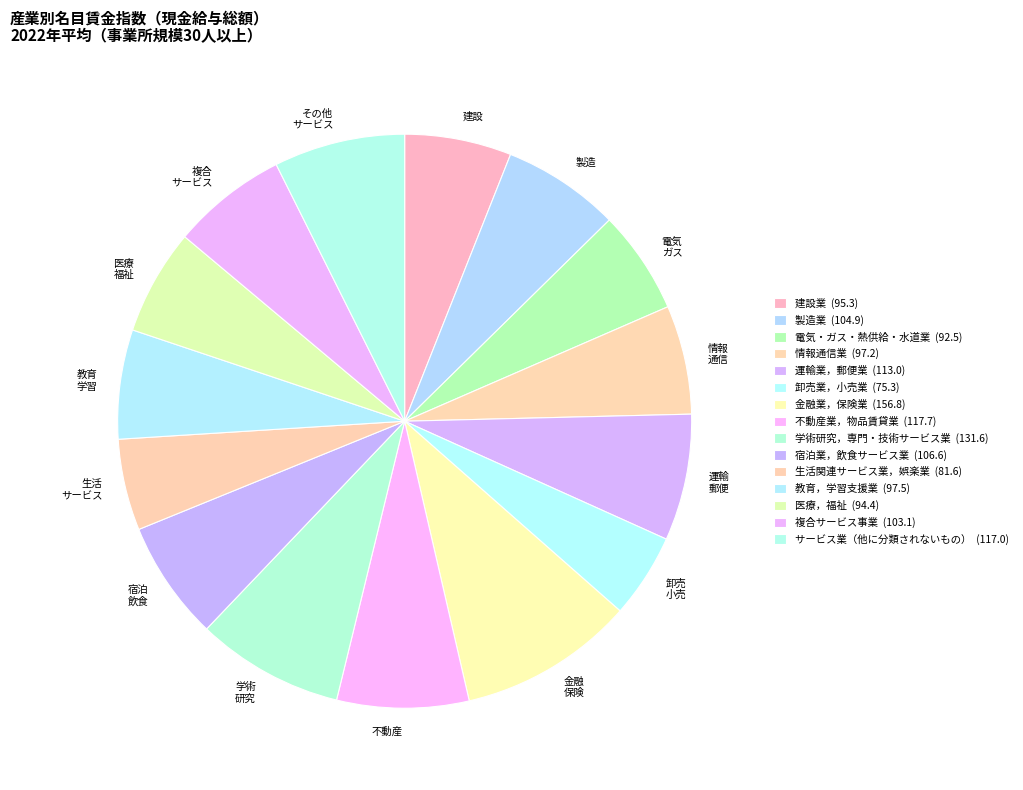

Which slice is the largest?

金融 保険